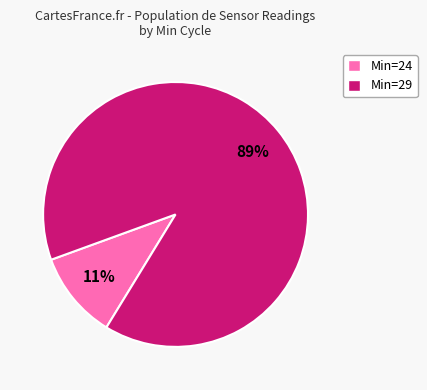

Which category has the biggest portion of the pie?

Min=29